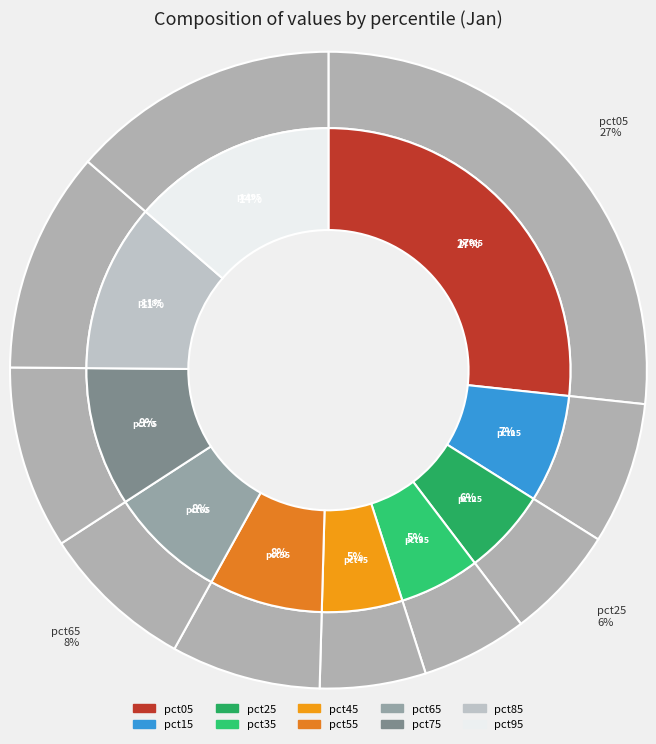

Which has a higher value, pct55 or pct65?

pct65